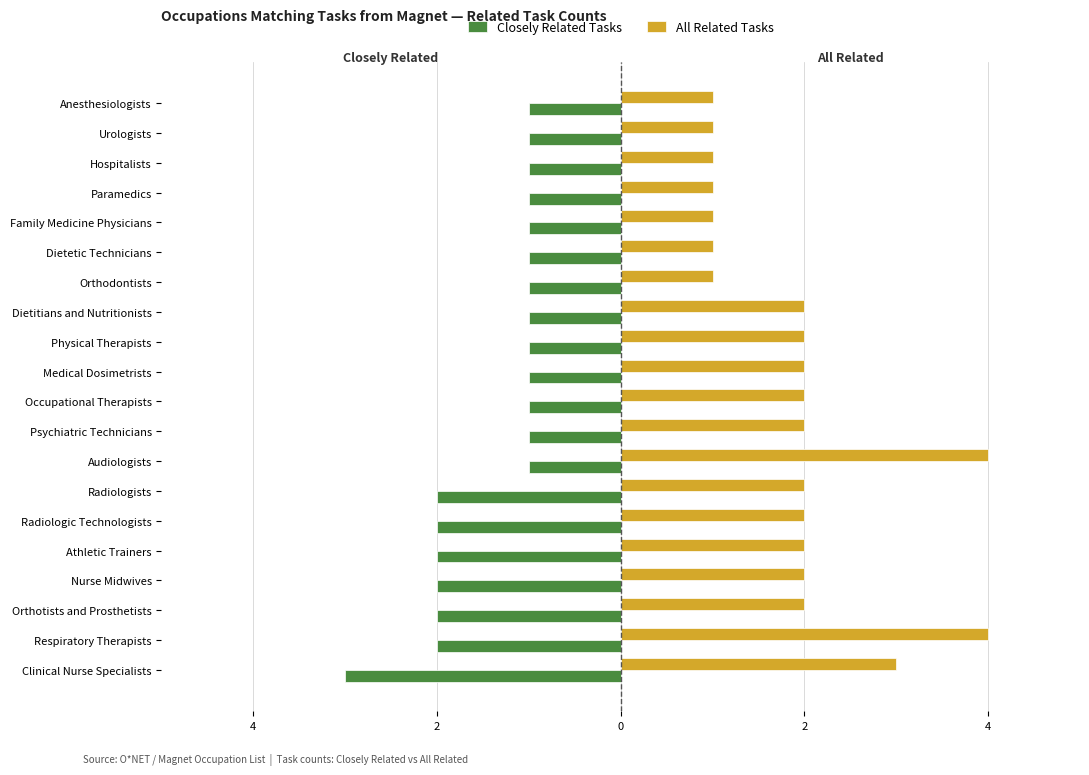

How many bars are there in each group?

2